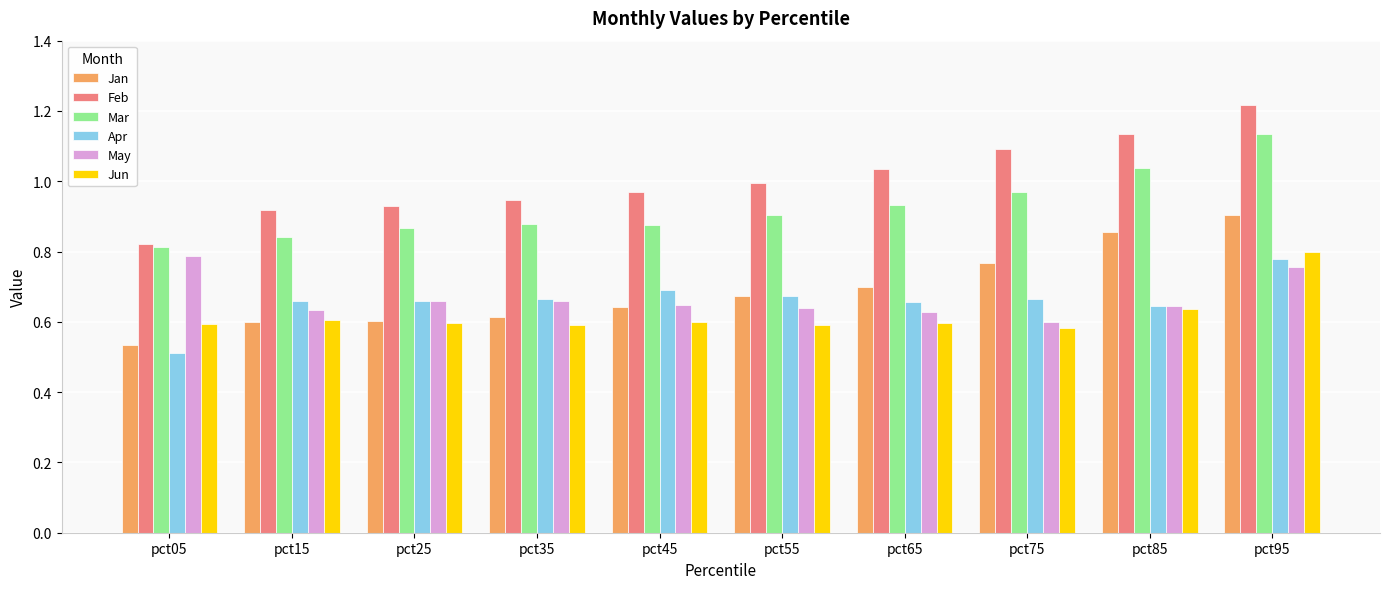

Which label corresponds to the smallest value in the chart?

pct05